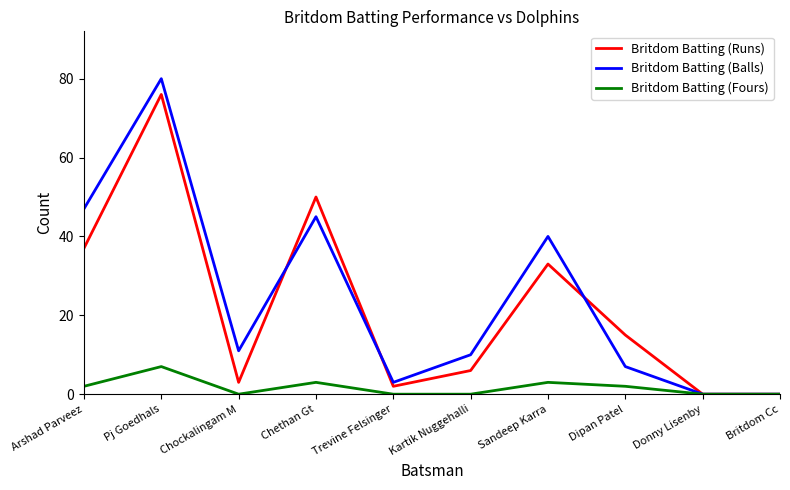

Does the chart display data point markers on the line(s)?

No